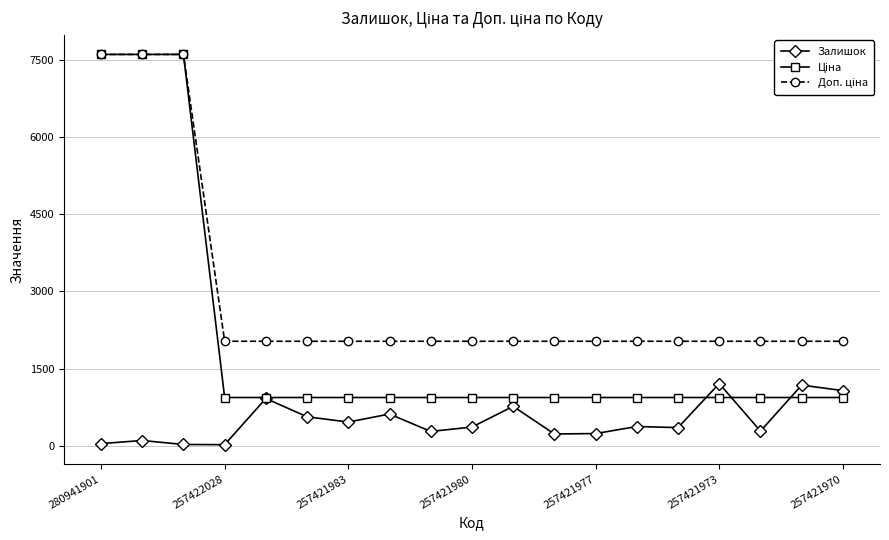

What is the maximum value shown in the chart?

7607.2